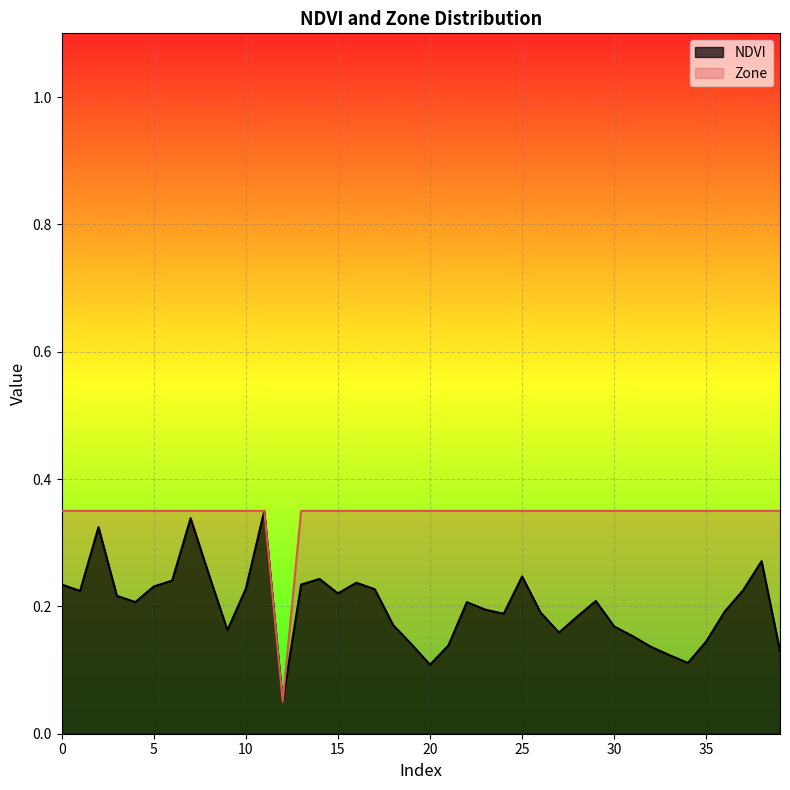

Which has a higher value, 9 or 2?

2